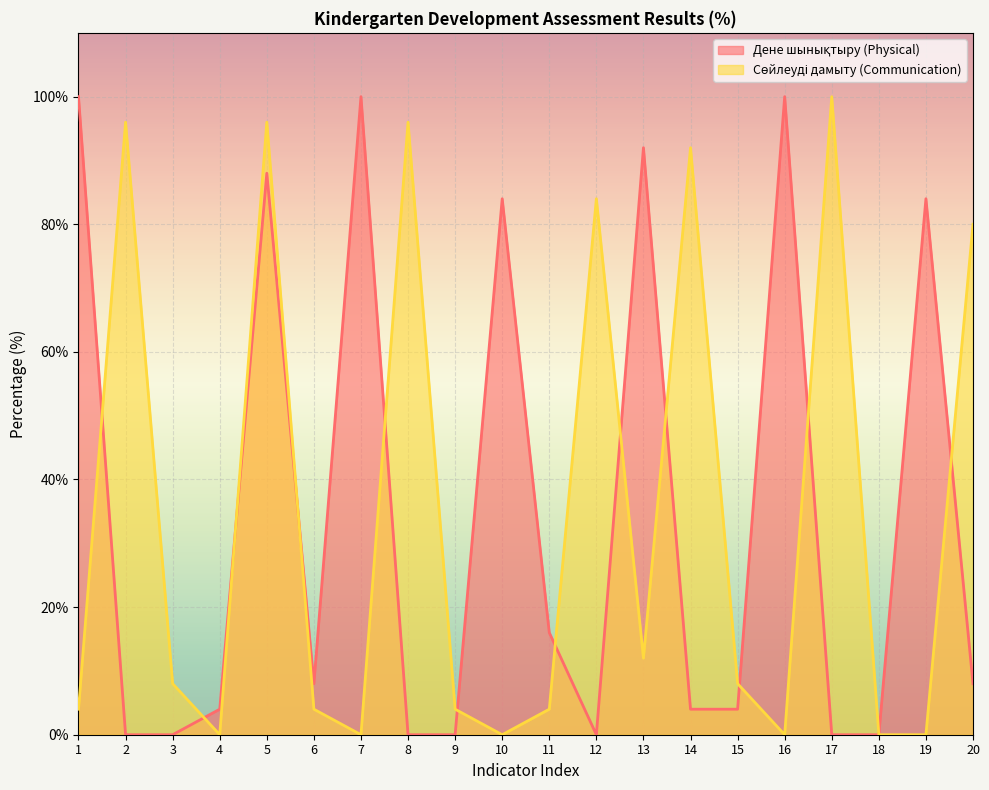

Read the Дене шынықтыру (Physical) value at 1.

100